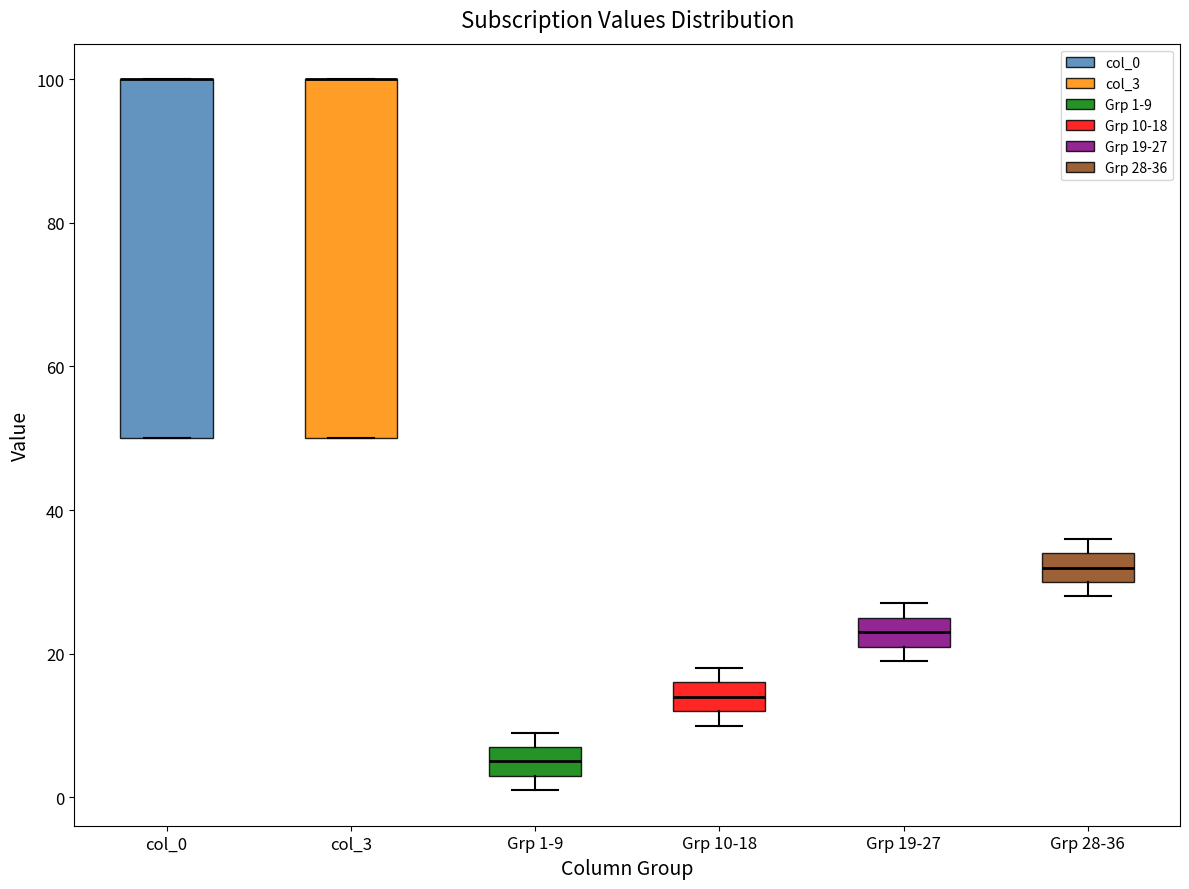

Where is the upper edge of the box for Grp 19-27 on the y-axis? The values are not printed on the chart, so give them approximately, as read against the axis.

26